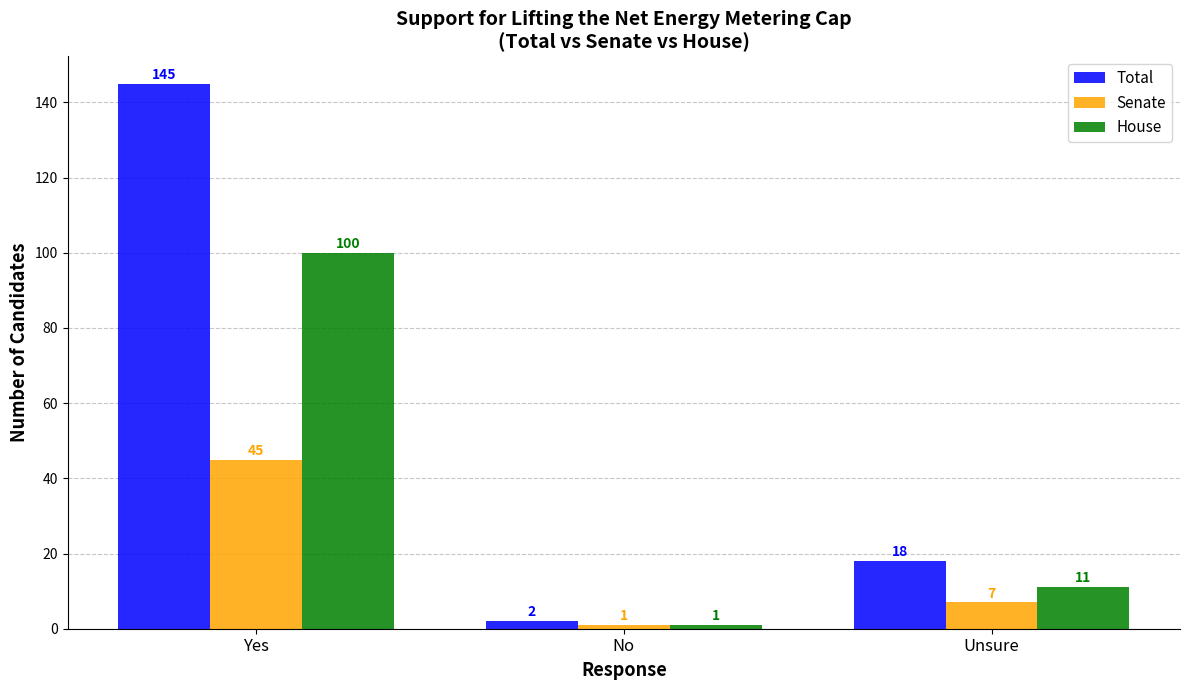

Reading left to right, extract all data points from this chart.

Total: Yes=145	No=2	Unsure=18
Senate: Yes=45	No=1	Unsure=7
House: Yes=100	No=1	Unsure=11